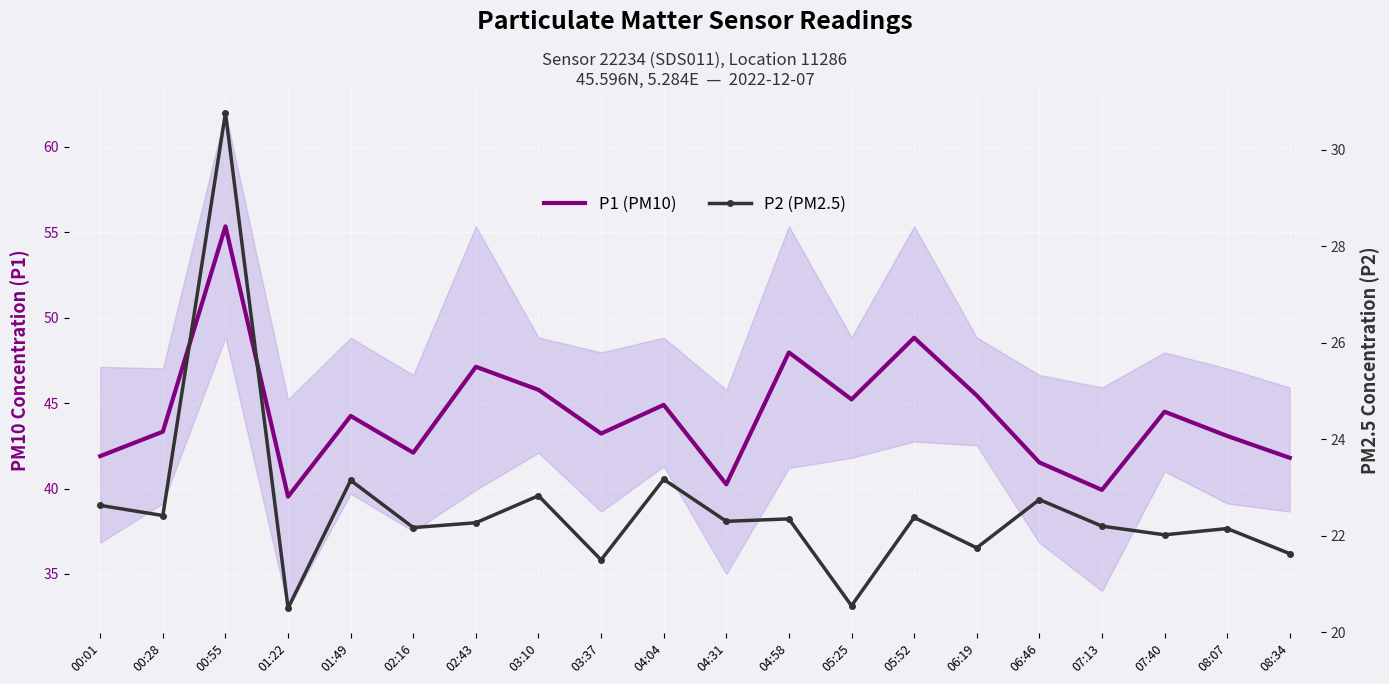

Reading left to right, what are all the values shown in this chart?

P1 (PM10): 00:01=41.9	00:28=43.3	00:55=55.4	01:22=39.5	01:49=44.2	02:16=42.1	02:43=47.1	03:10=45.8	03:37=43.2	04:04=44.9	04:31=40.2	04:58=48.0	05:25=45.2	05:52=48.8	06:19=45.5	06:46=41.5	07:13=39.9	07:40=44.5	08:07=43.1	08:34=41.8
P2 (PM2.5): 00:01=22.6	00:28=22.4	00:55=30.8	01:22=20.5	01:49=23.1	02:16=22.2	02:43=22.3	03:10=22.8	03:37=21.5	04:04=23.2	04:31=22.3	04:58=22.4	05:25=20.6	05:52=22.4	06:19=21.8	06:46=22.8	07:13=22.2	07:40=22.0	08:07=22.1	08:34=21.6